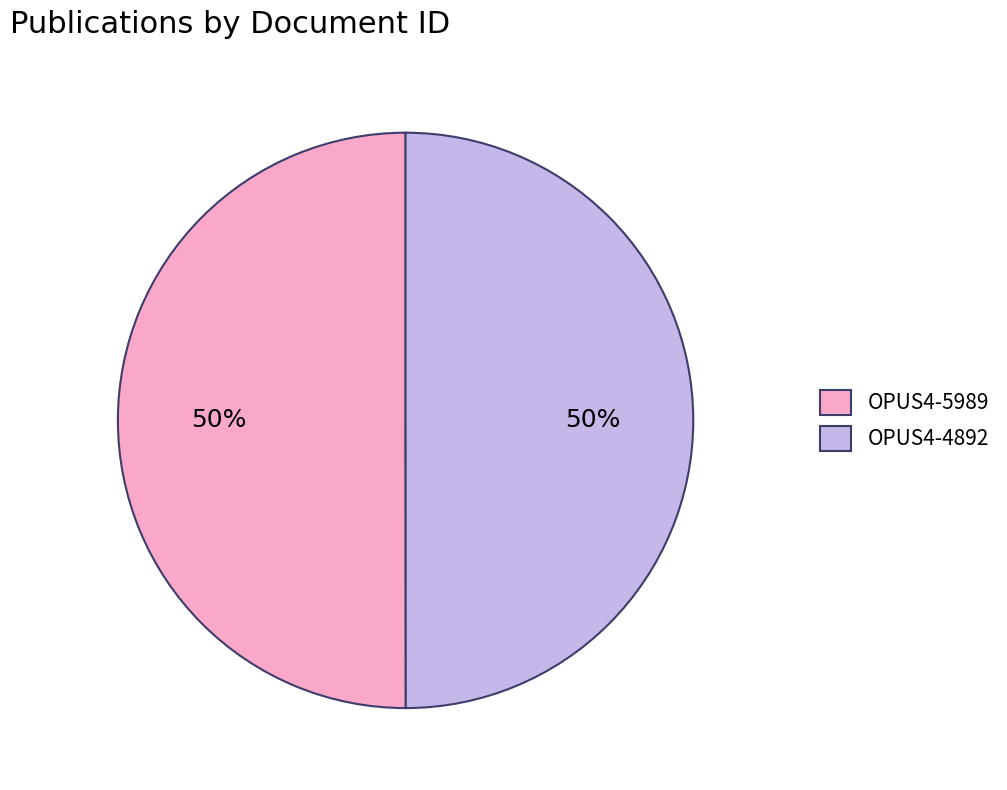

Combined, do OPUS4-4892 and OPUS4-5989 account for over 50%?

Yes